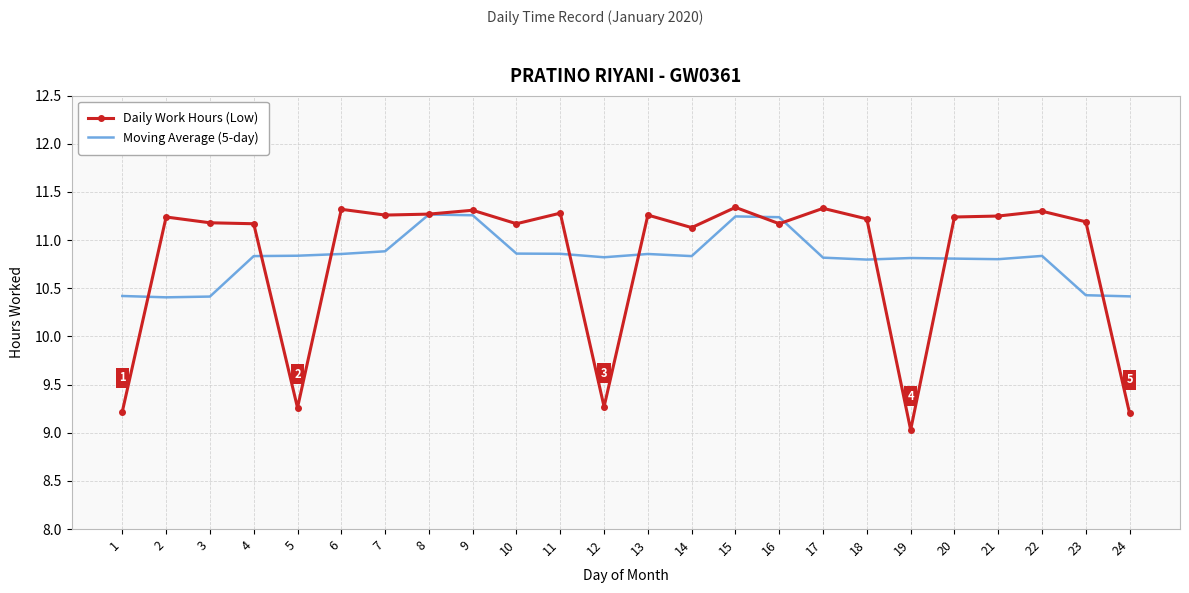

The Daily Work Hours (Low) series shows 11.3 at 7. True or false?

True